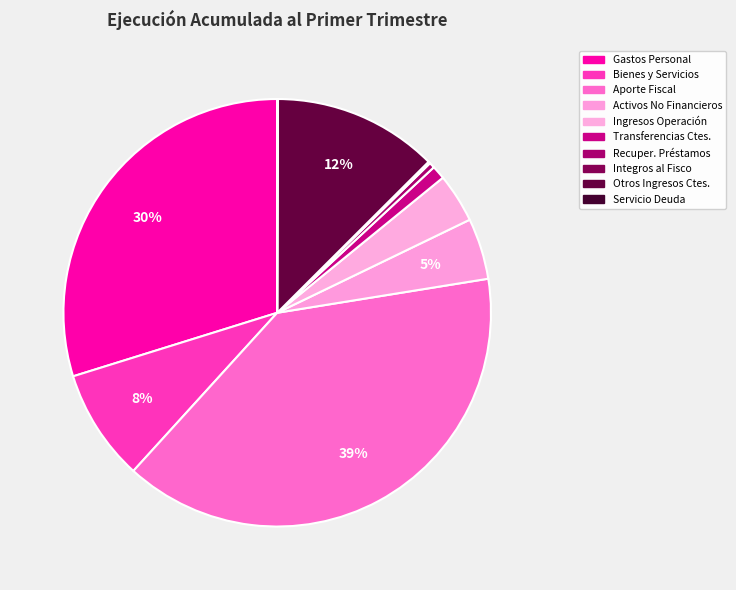

How many slices are in this pie chart?

10